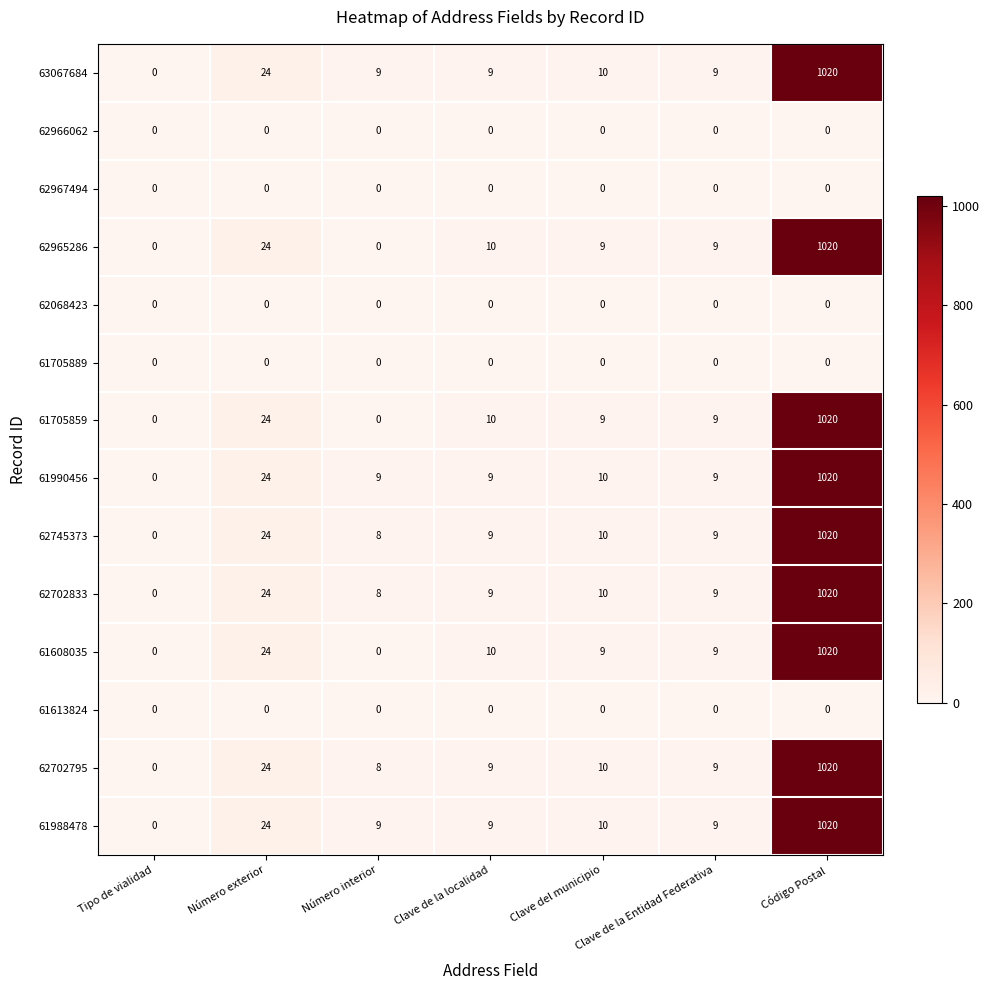

Count the number of data series in this chart.

14